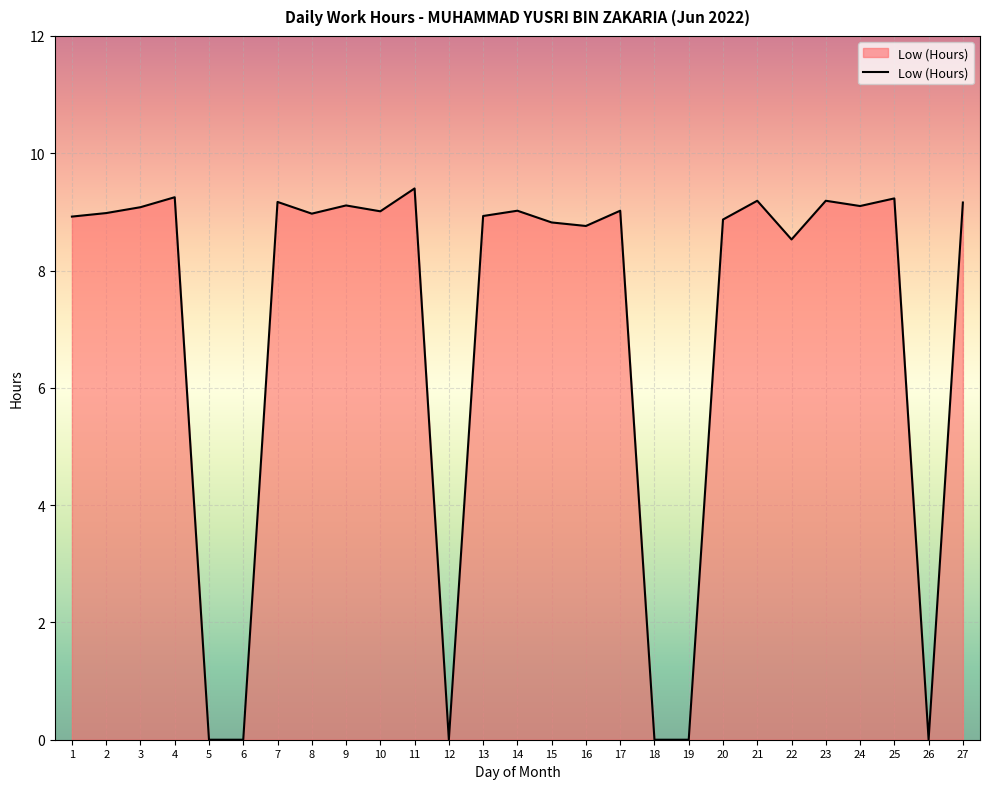

What is the difference between the maximum and minimum values?

9.4